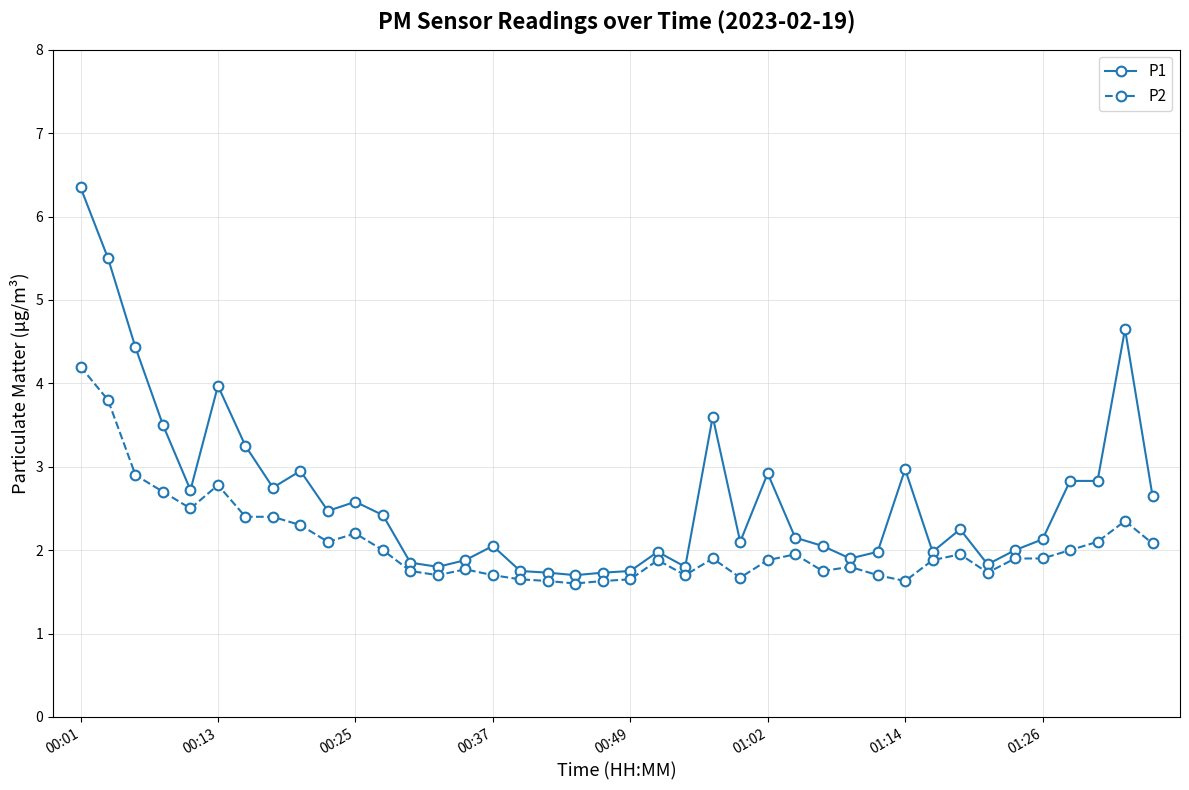

How many data points does each series have?

40